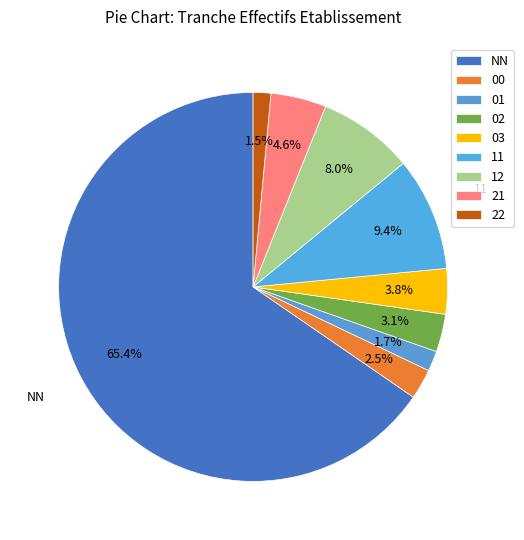

To the nearest percent, what percentage of the pie is 12?

8%